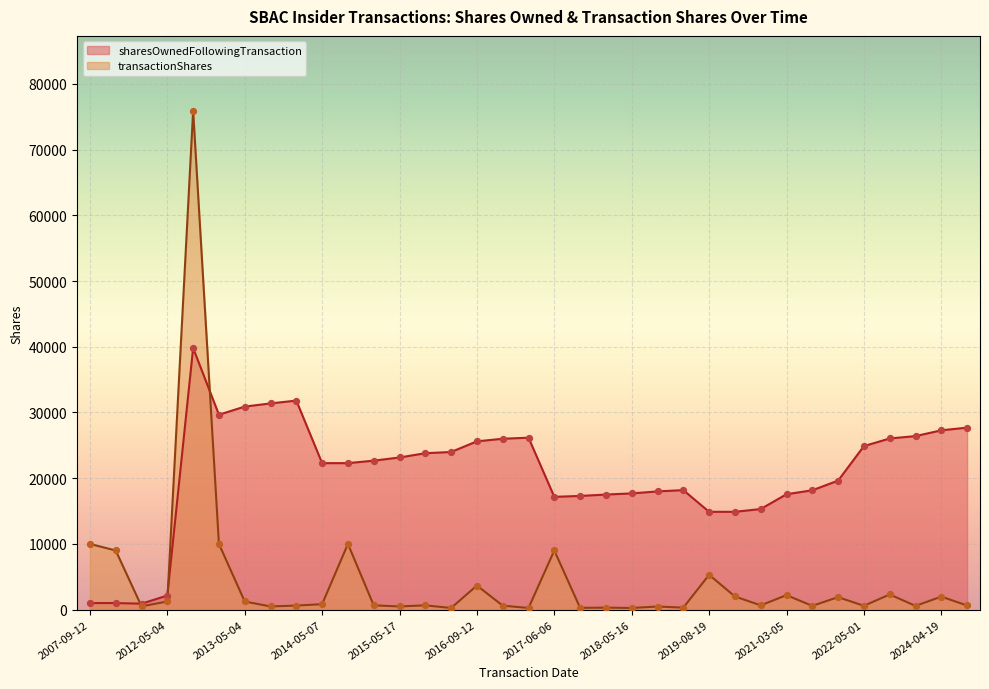

Which series reaches the minimum Y coordinate?

transactionShares